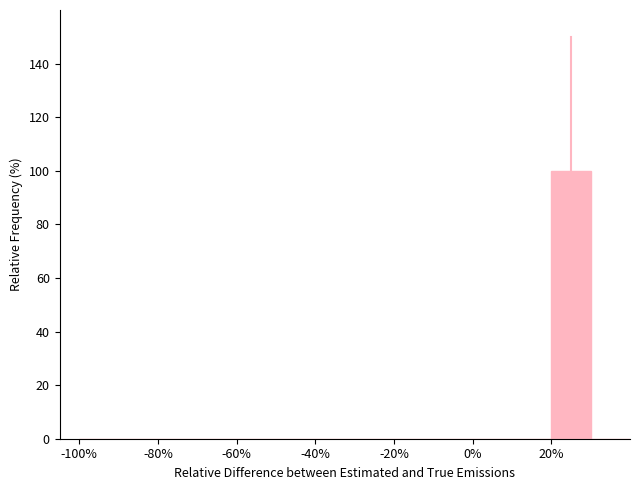

Reading left to right, list every bar in this chart as the range it spans on the x-axis followed by its height. The values are not printed on the chart, so give them approximately, as read against the axis.

-100 to -90: 0
-90 to -80: 0
-80 to -70: 0
-70 to -60: 0
-60 to -50: 0
-50 to -40: 0
-40 to -30: 0
-30 to -20: 0
-20 to -10: 0
-10 to 0: 0
0 to 10: 0
10 to 20: 0
20 to 30: 100
30 to 40: 0